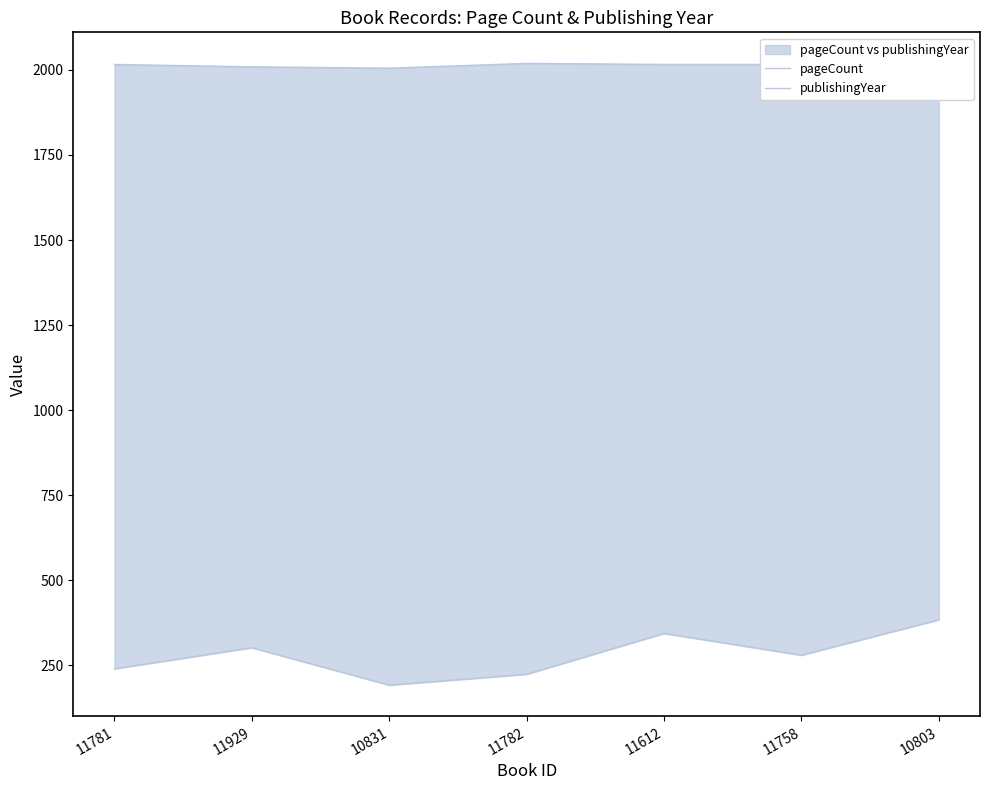

What are all the series names shown in the legend?

pageCount, publishingYear